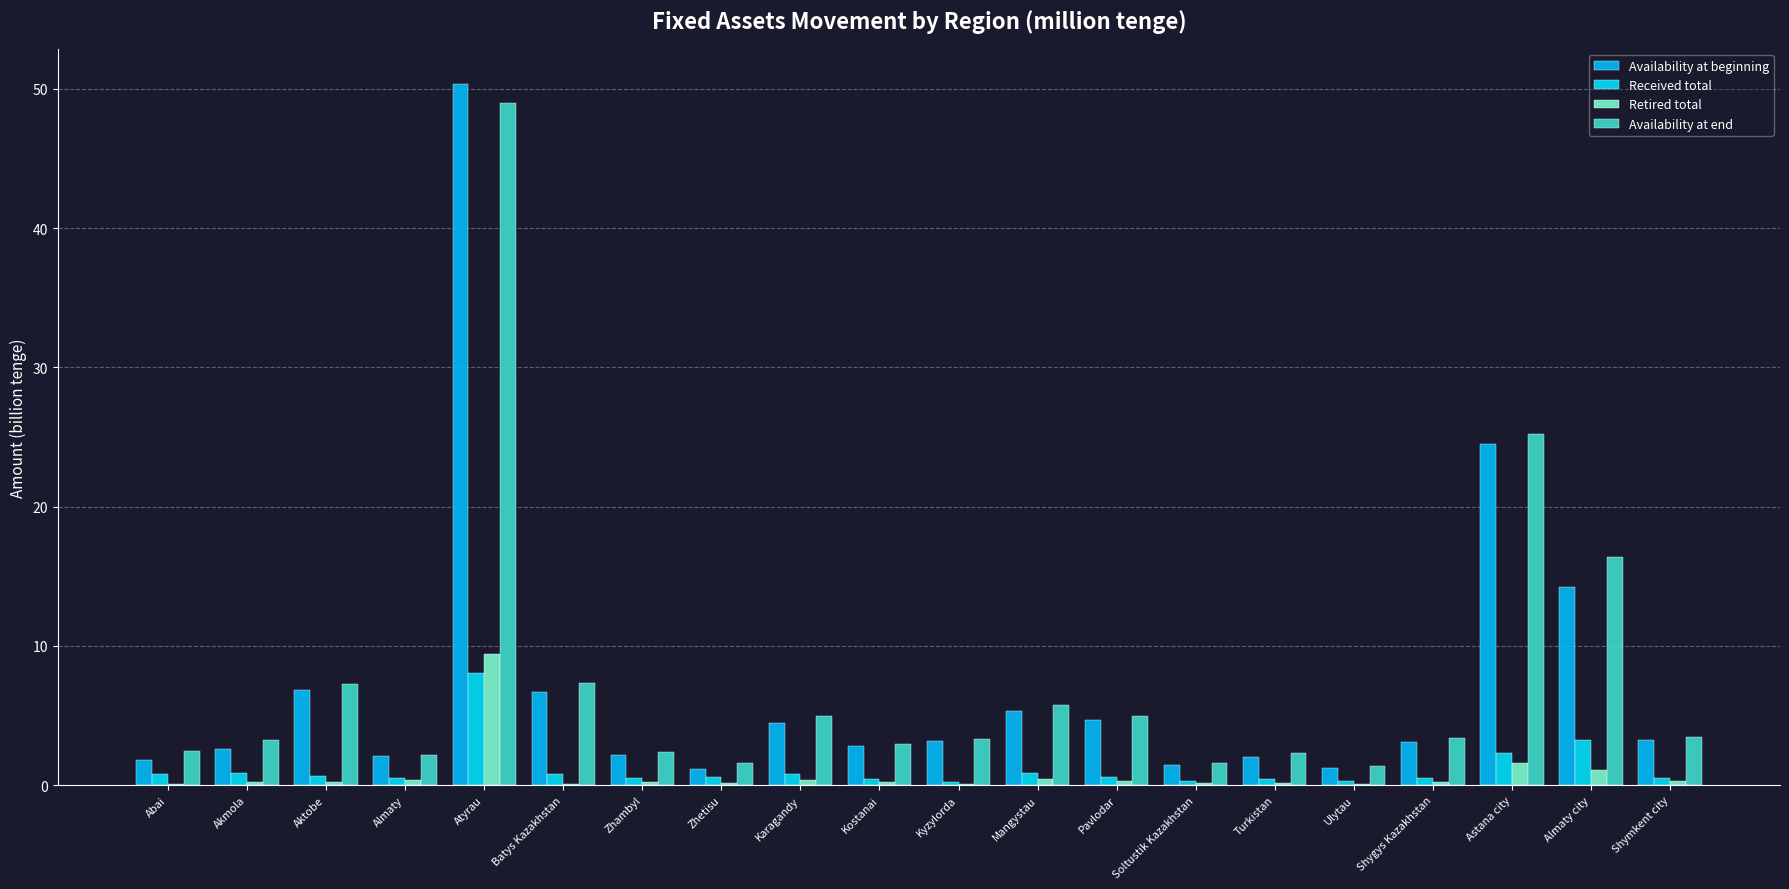

What is the label of the 13th bar from the right?

Zhetisu